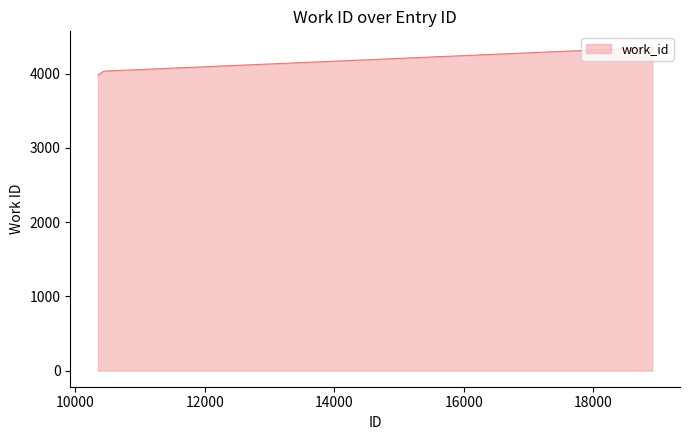

What is the smallest value displayed?

3985